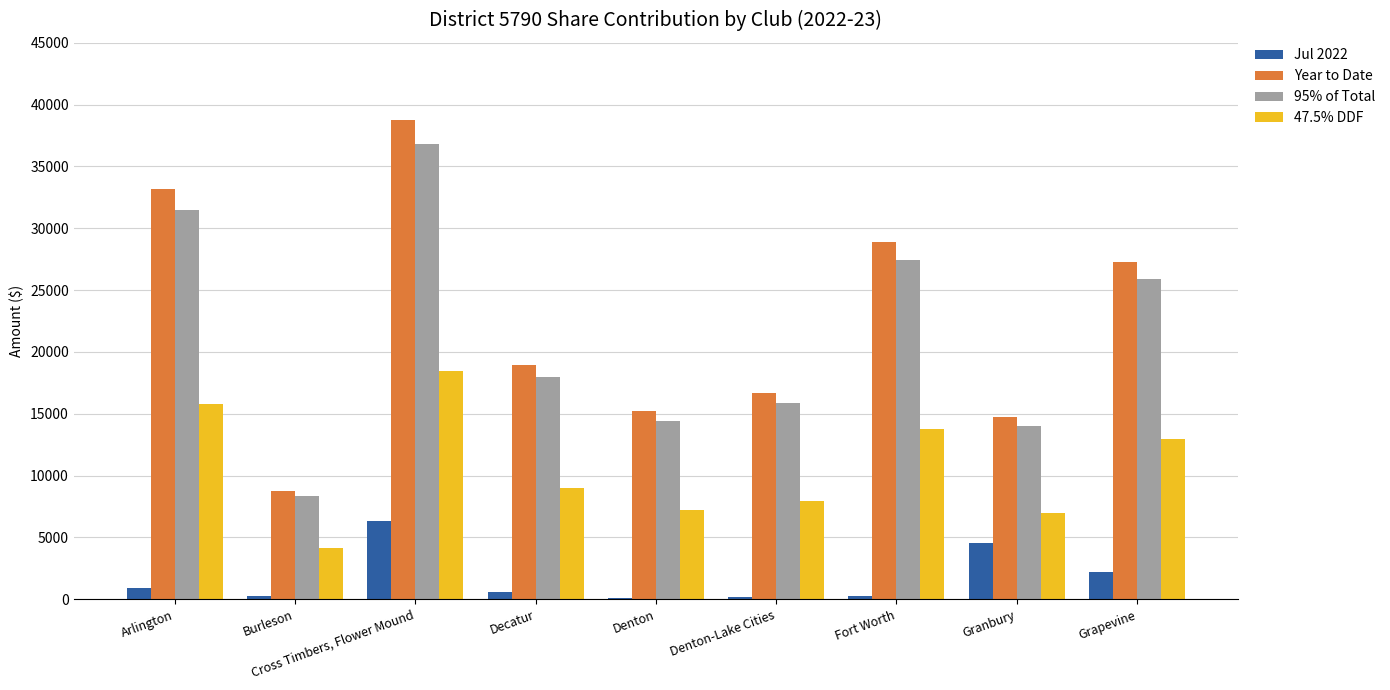

Are the bars grouped side by side (vs. stacked)?

Yes